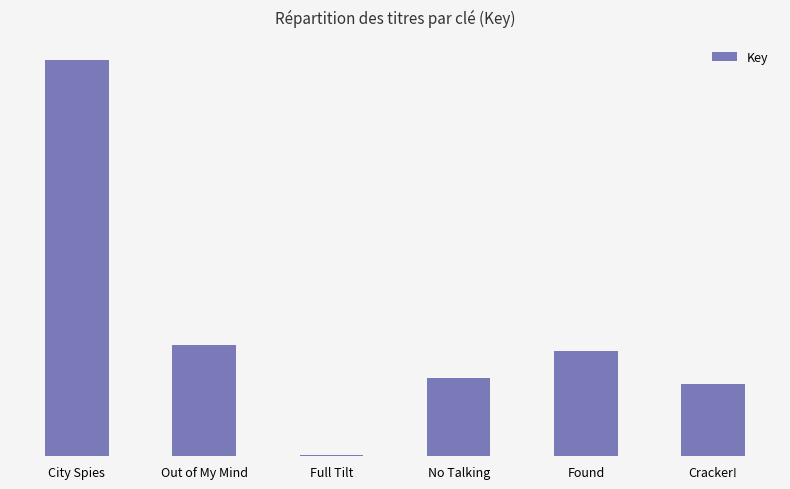

What is the difference between the values at Out of My Mind and No Talking?

14223057